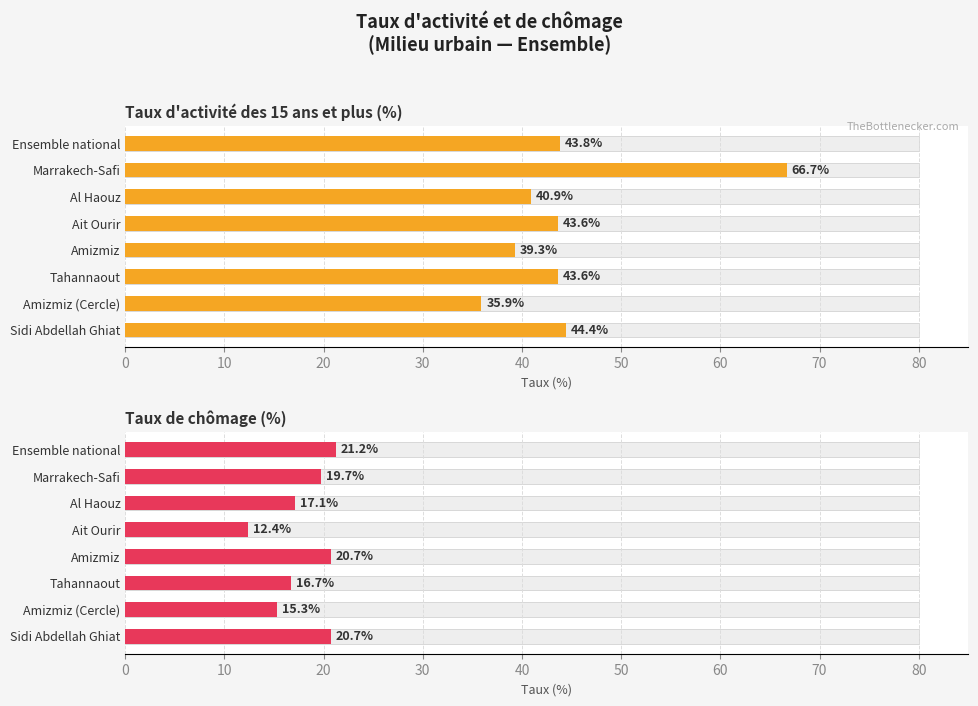

Between Marrakech-Safi and Ait Ourir, which series saw the biggest shift?

Taux d'activité des 15 ans et plus (%)